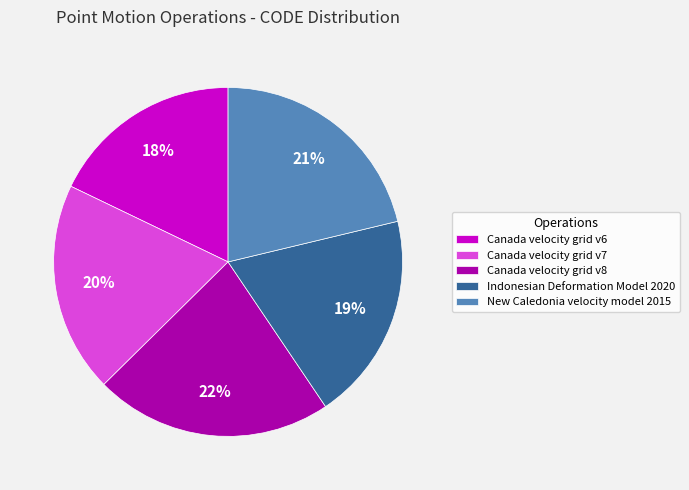

Which has a higher value, Indonesian Deformation Model 2020 or Canada velocity grid v6?

Indonesian Deformation Model 2020